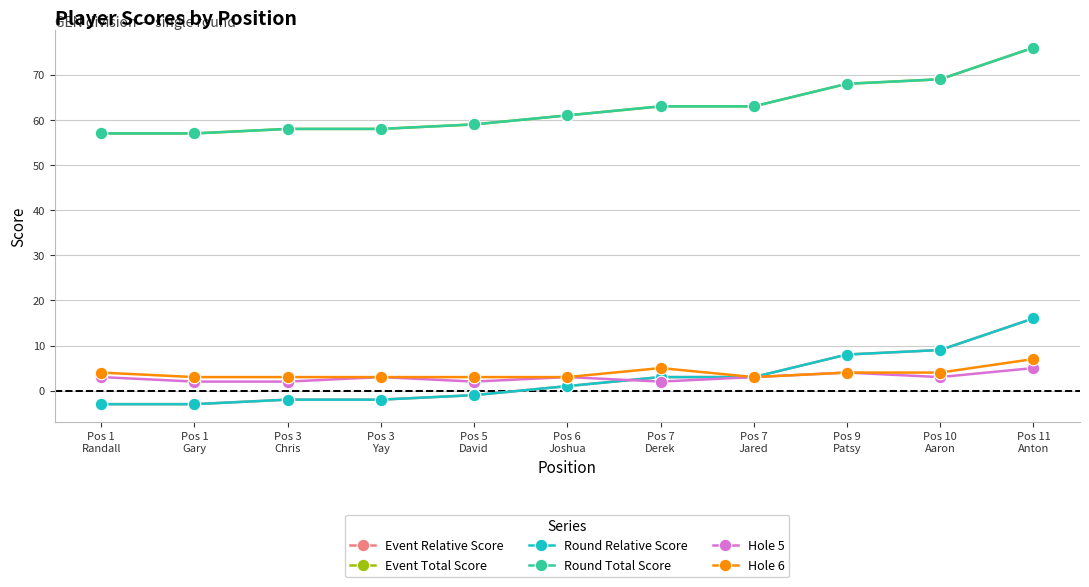

The Event Total Score series shows 88 at Pos 3
Chris. True or false?

False